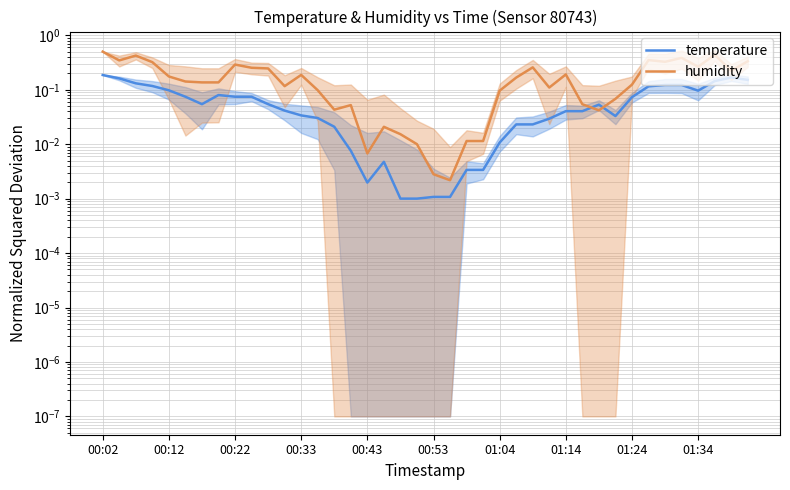

What is the average value of the humidity series?

0.2